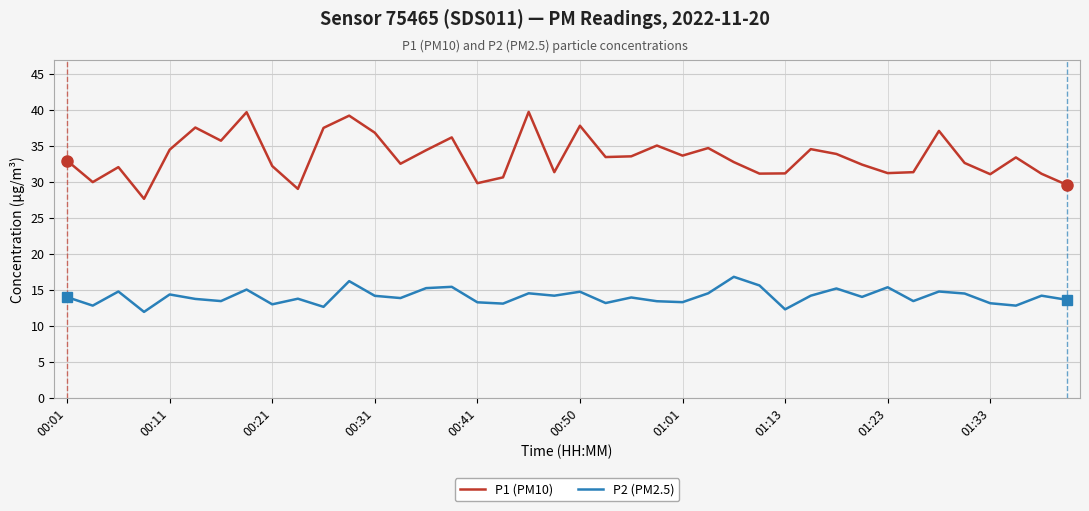

At how many categories does at least one series exceed 18?

40